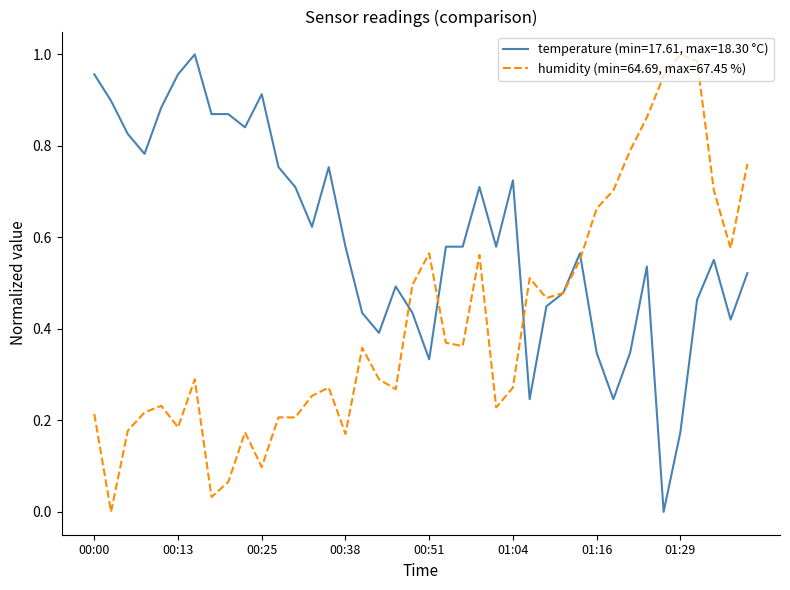

List the series in order of their overall mean, lowest first.

humidity (min=64.69, max=67.45 %), temperature (min=17.61, max=18.30 °C)